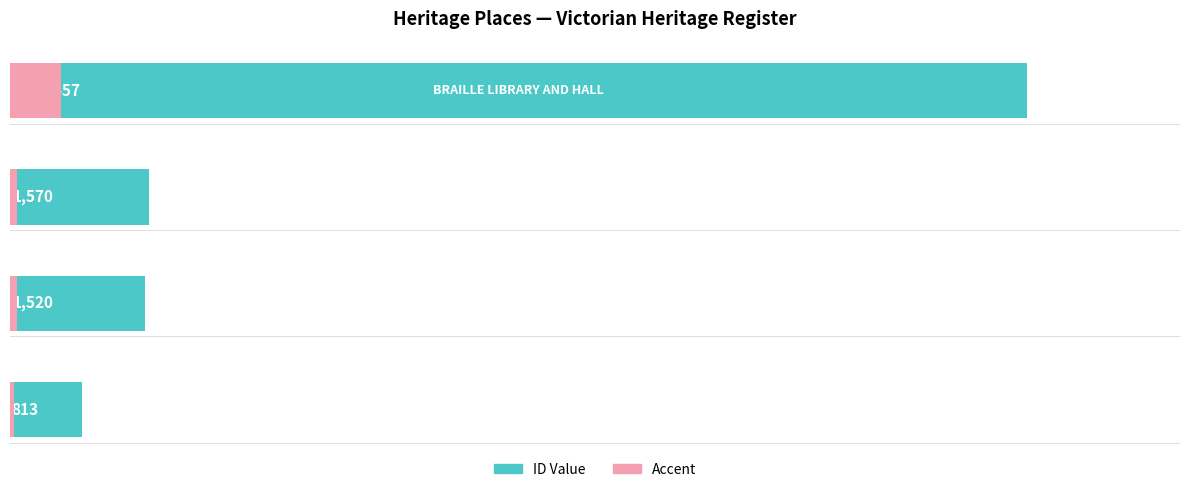

How many bars are there in each group?

2